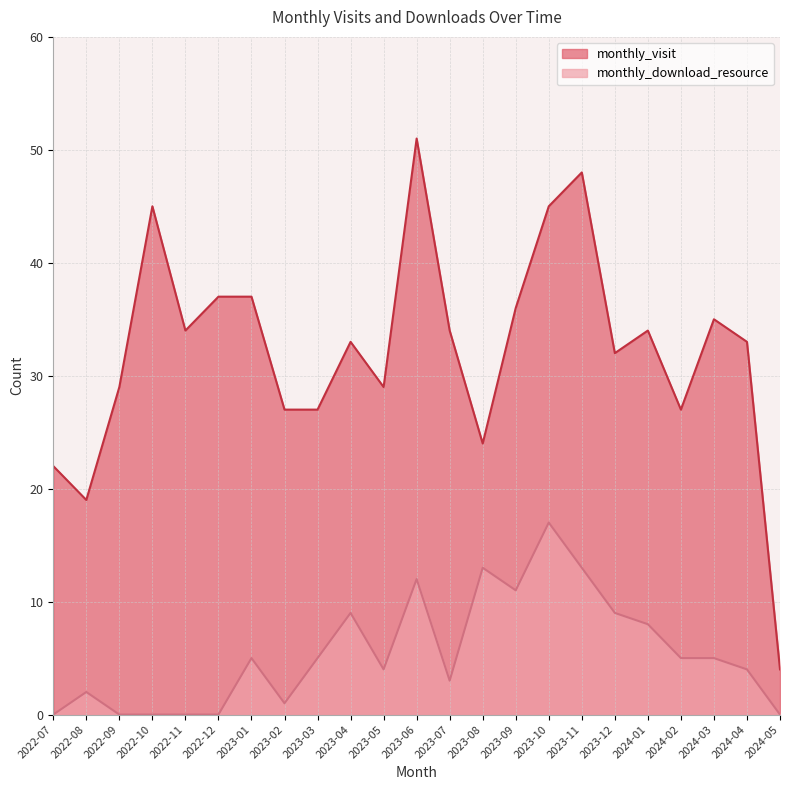

What is the difference between the maximum and minimum values in the monthly_download_resource series?

17